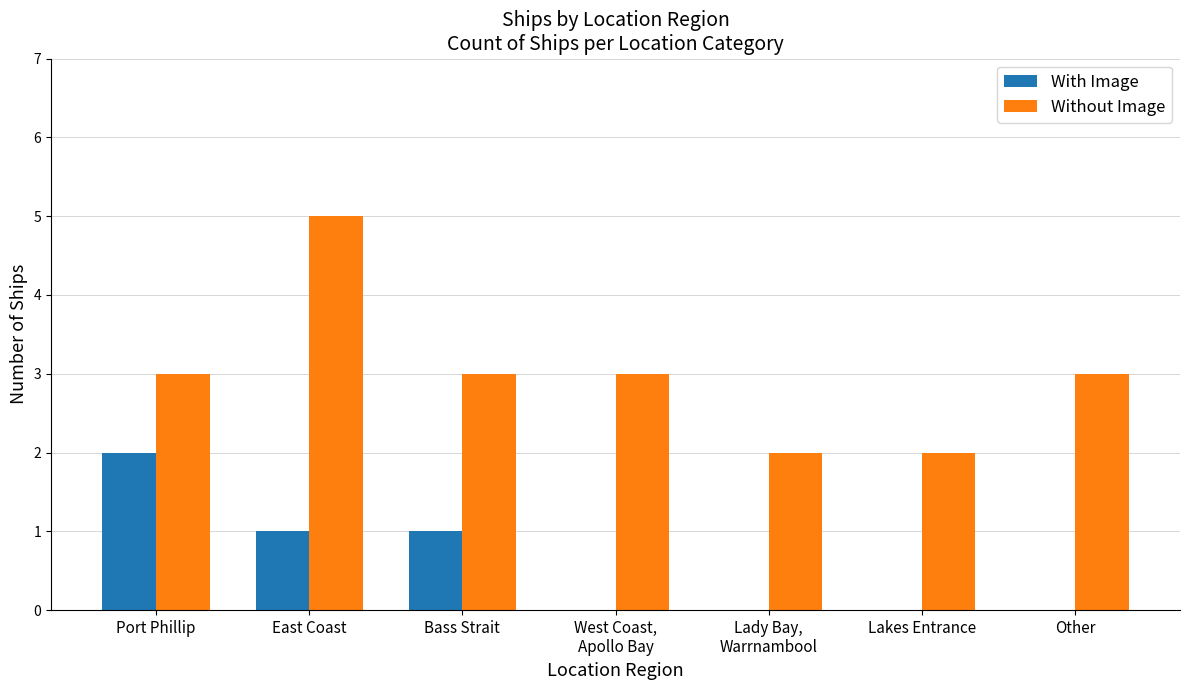

What is the maximum value for With Image?

2